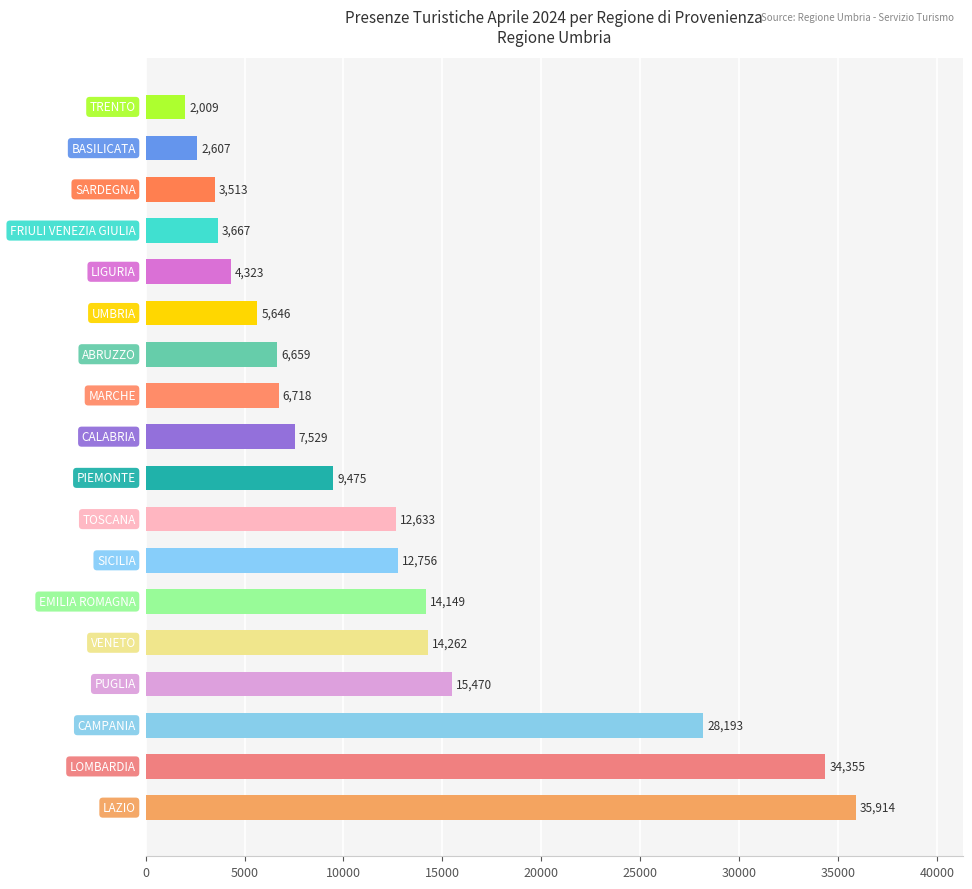

What is the greatest value displayed?

35914